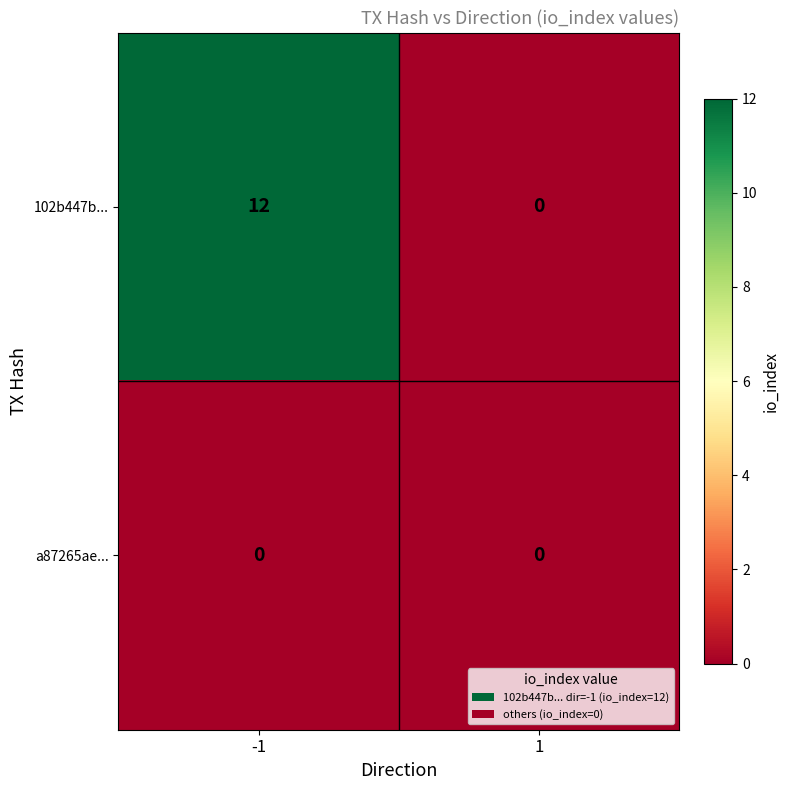

List the series in order of their peak value, highest first.

102b447b..., a87265ae...